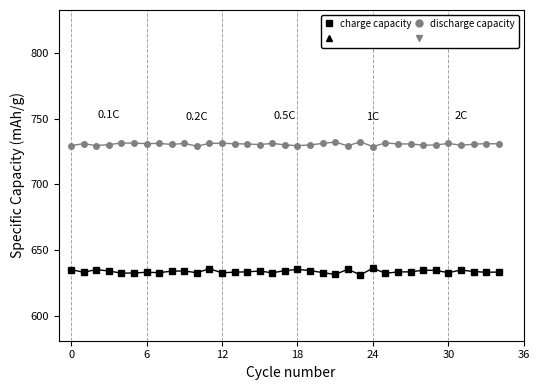

What is the average value of the discharge capacity series?

730.5